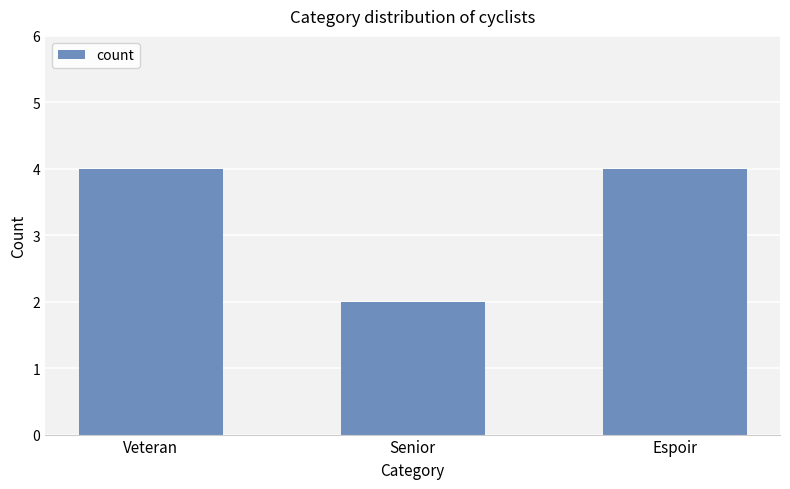

Approximately how many times larger is the value at Senior compared to Veteran?

0.5